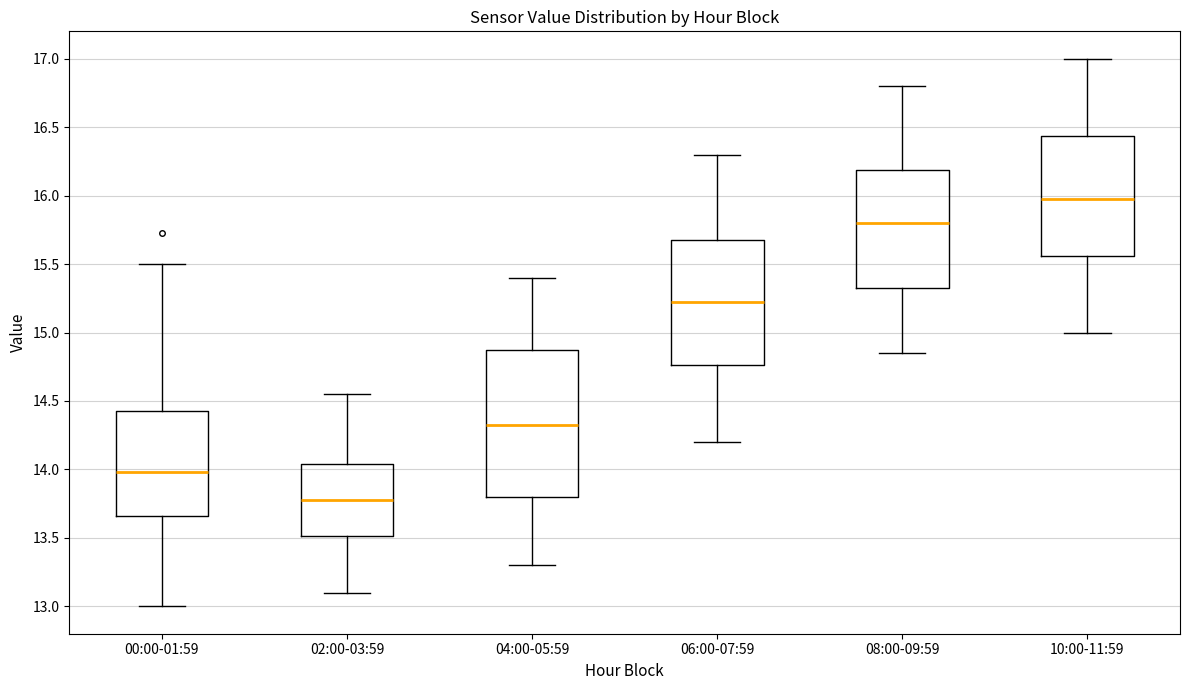

Which box's median line is the lowest?

02:00-03:59